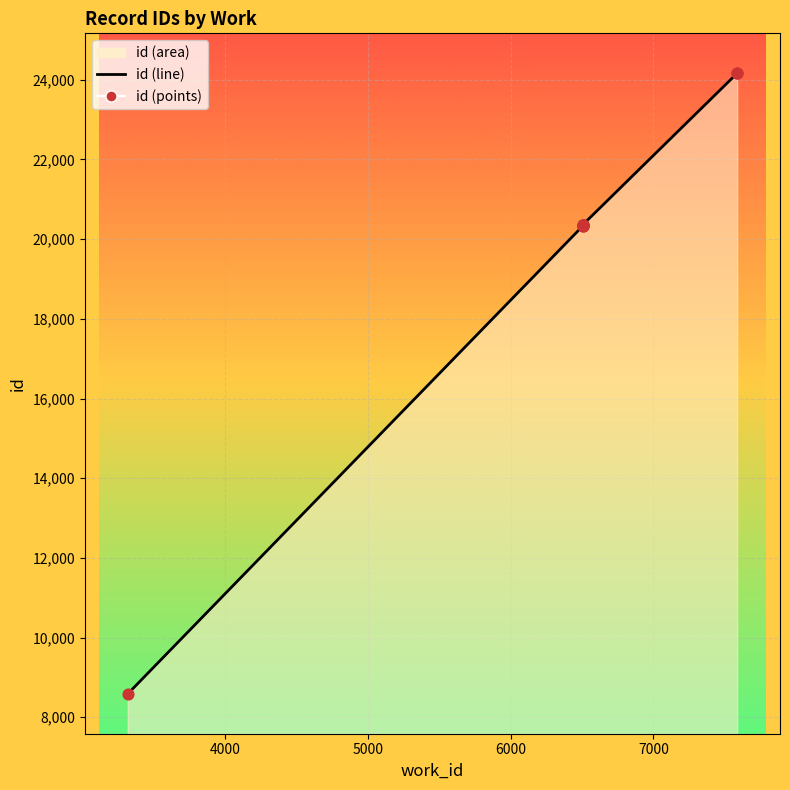

Which series reaches the maximum Y coordinate?

id (line)